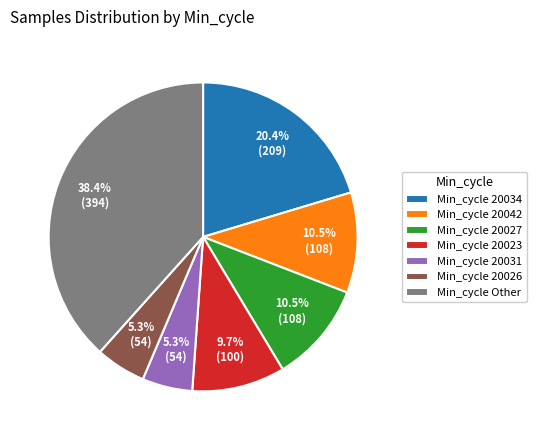

Approximately how many times larger is the value at Min_cycle 20027 compared to Min_cycle 20023?

1.1